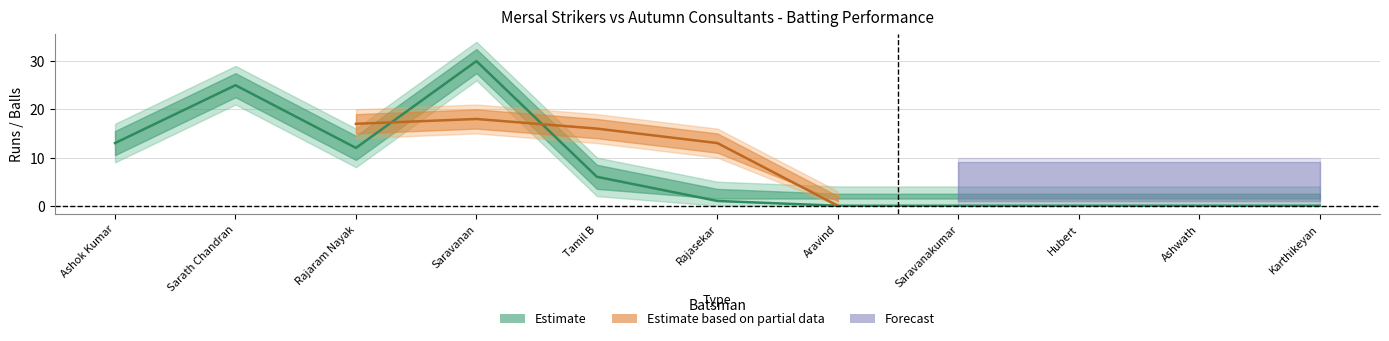

Is the value of Mersal Strikers Balls at Karthikeyan greater than the value of Mersal Strikers Runs at Hubert?

No